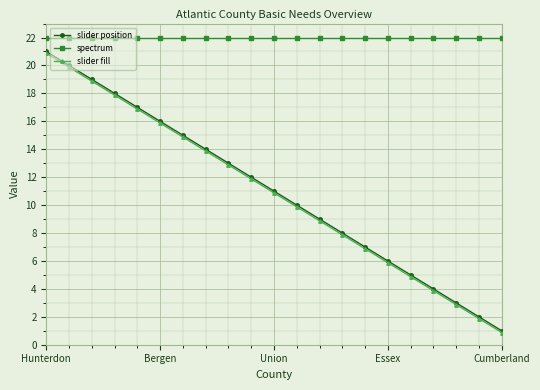

What is the value of the slider position point at the 18th from the left?

4.0